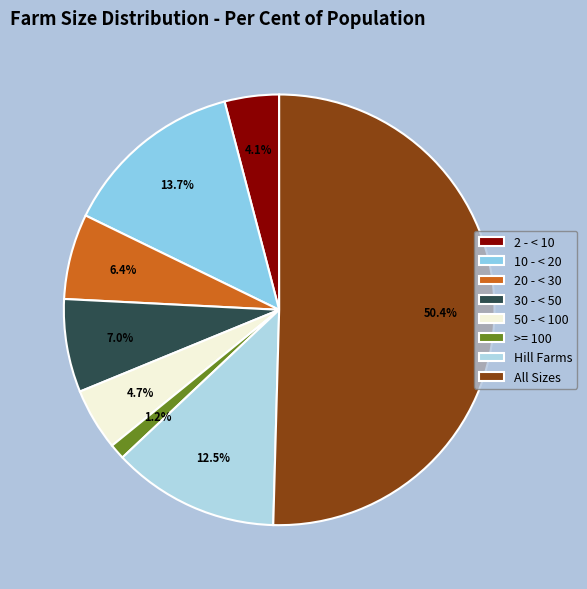

Count the number of slices in the pie.

8